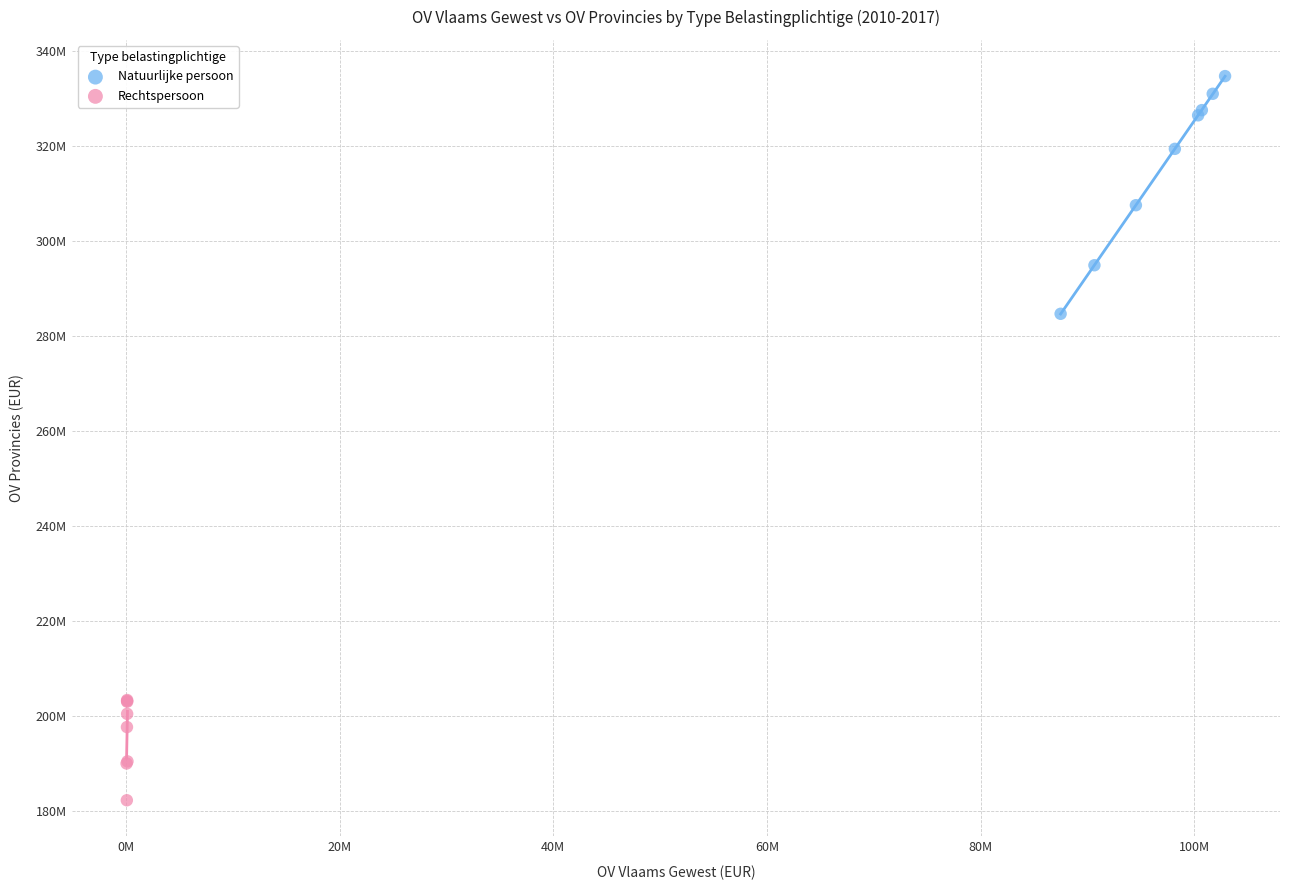

Which series reaches the minimum Y coordinate?

Rechtspersoon